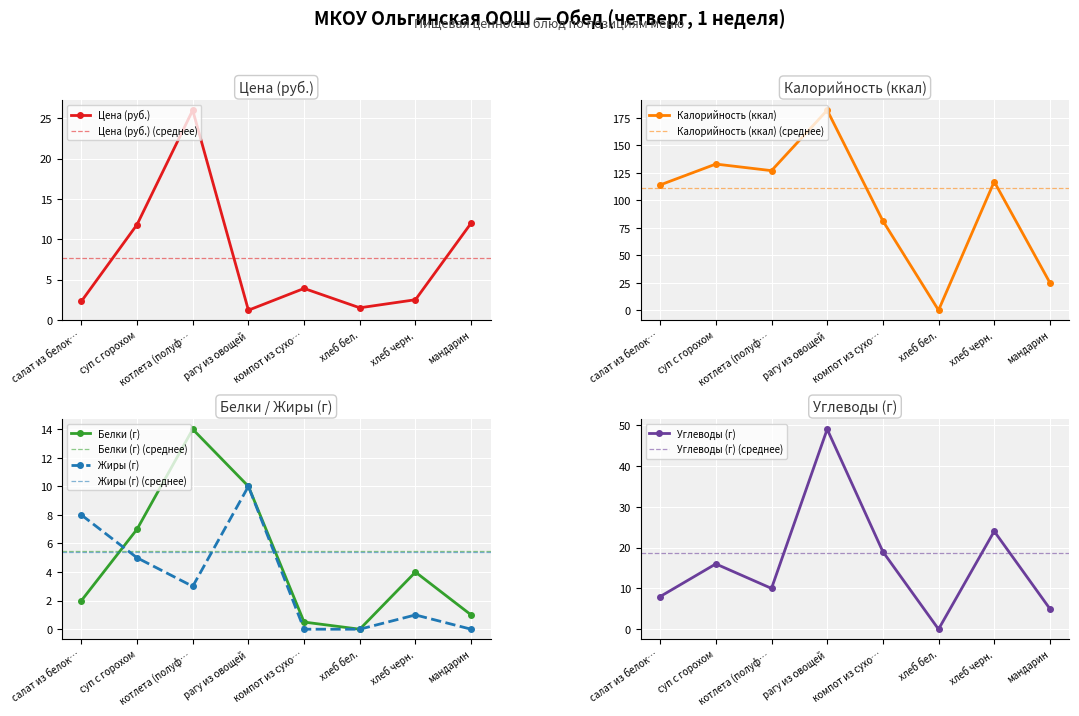

What is the difference between the Цена (руб.) values at котлета (полуф… and хлеб черн.?

23.5